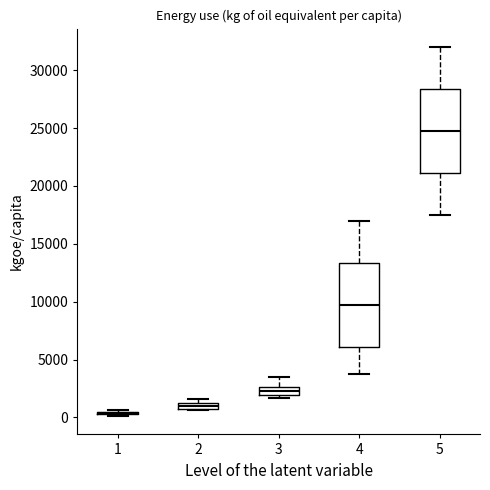

Where does the upper whisker of the box at x = 4 end on the y-axis? The values are not printed on the chart, so give them approximately, as read against the axis.

17000